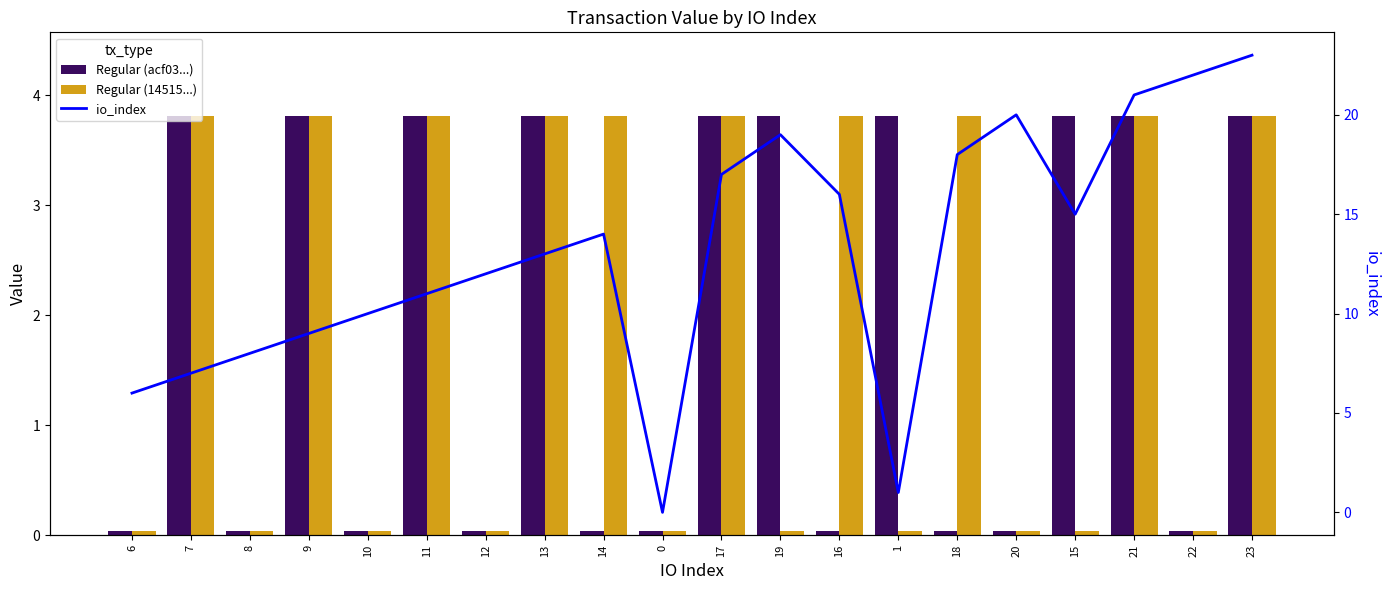

What is the total value across all series at 18?

21.8